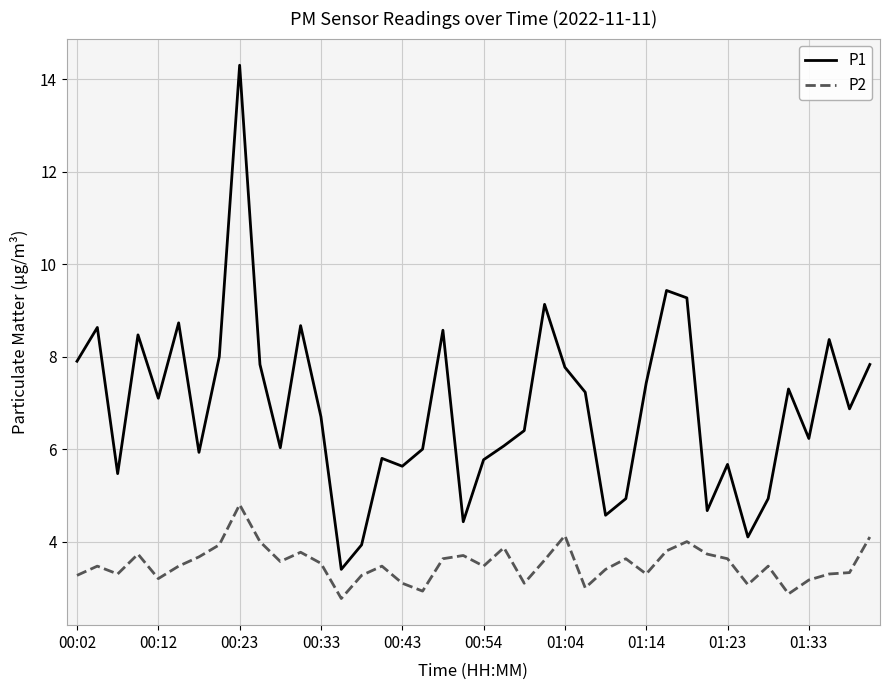

What is the lowest value of the P2 series?

2.8